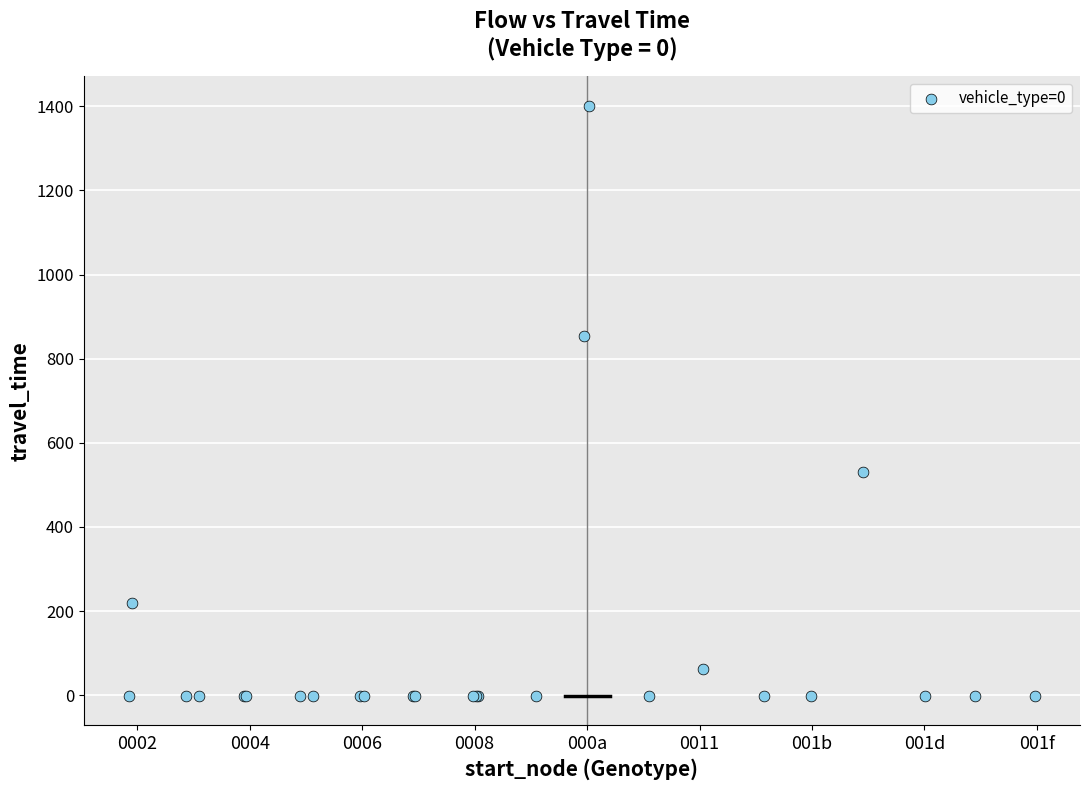

What Y value in the scatter plot is closest to 700?

853